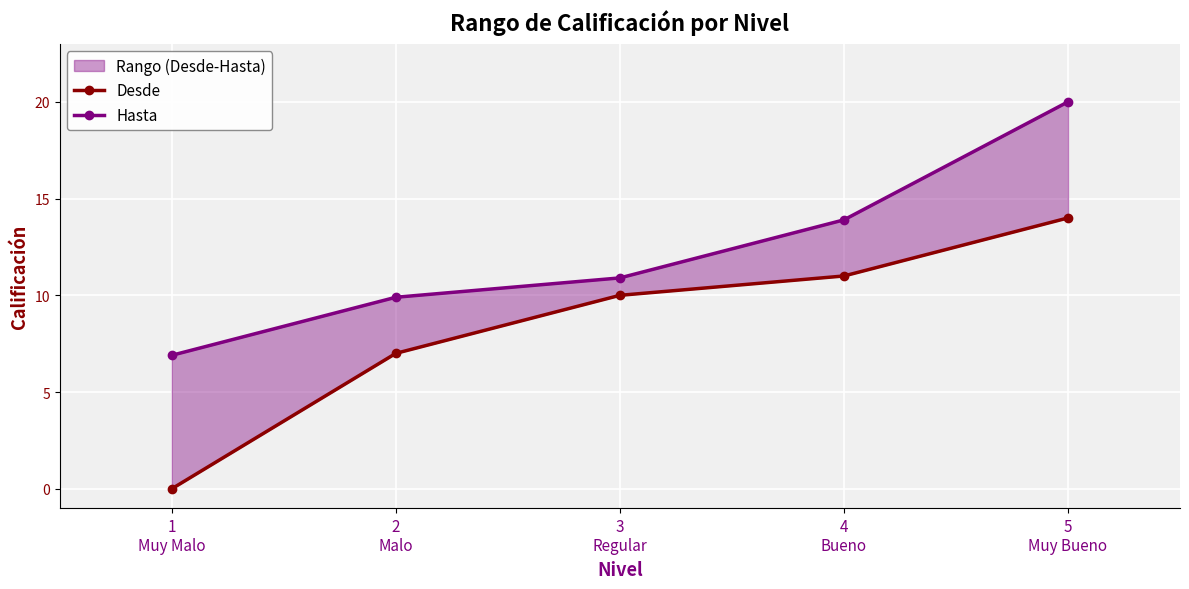

What value does the Hasta series have at 3
Regular?

10.9